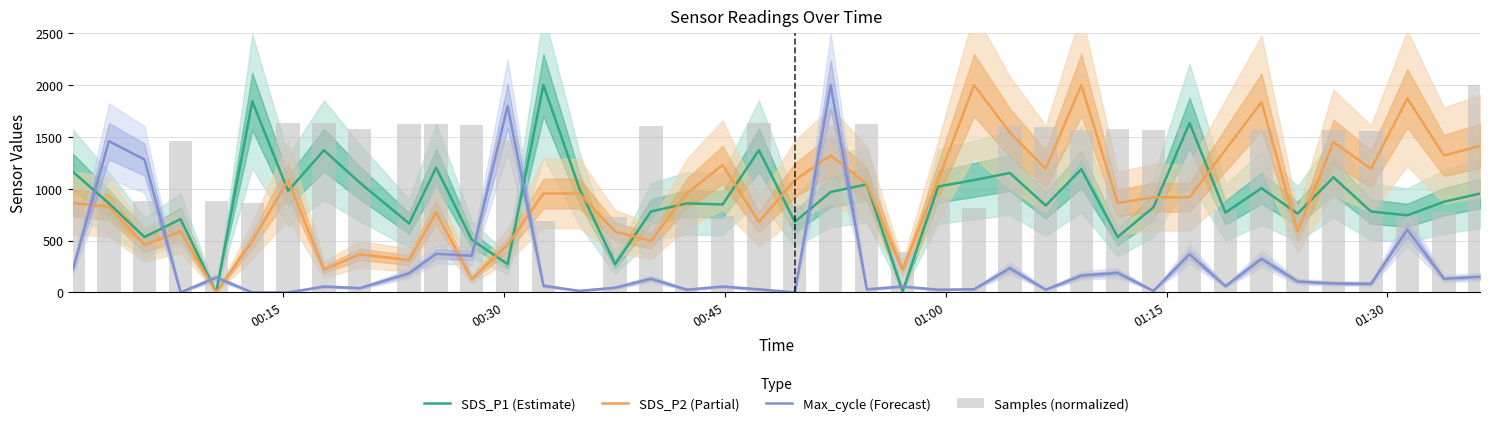

How many groups of bars are there?

40